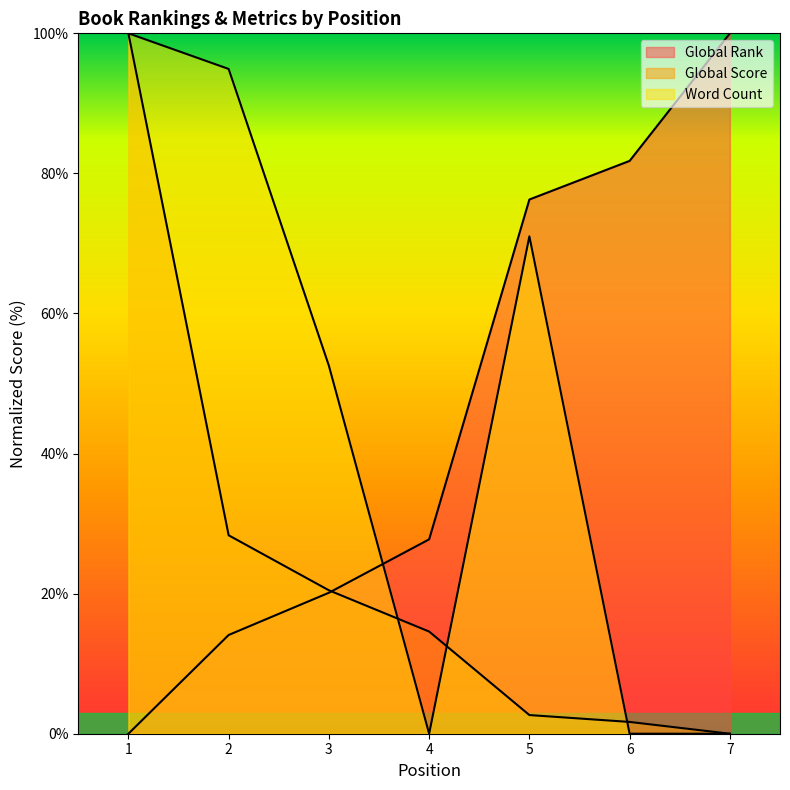

How many data points in Global Score are less than 14?

3